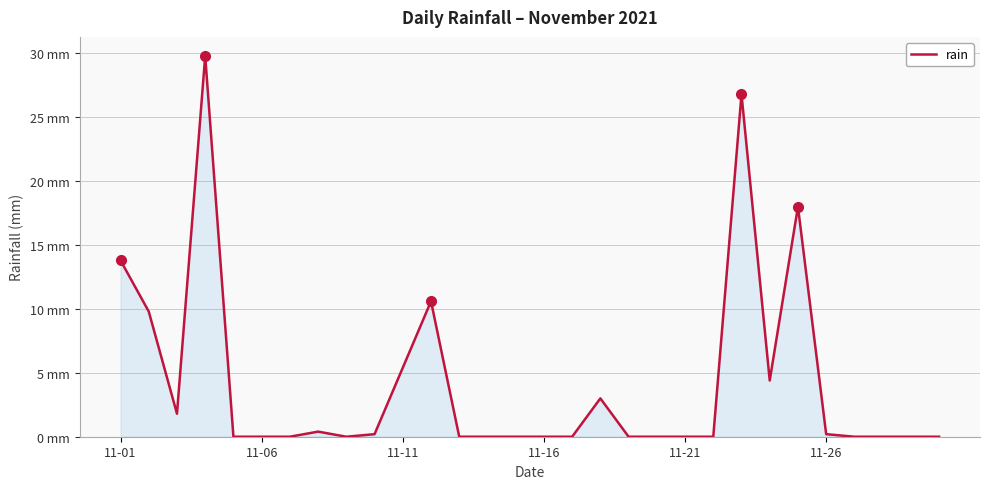

Does the chart display data point markers on the line(s)?

No